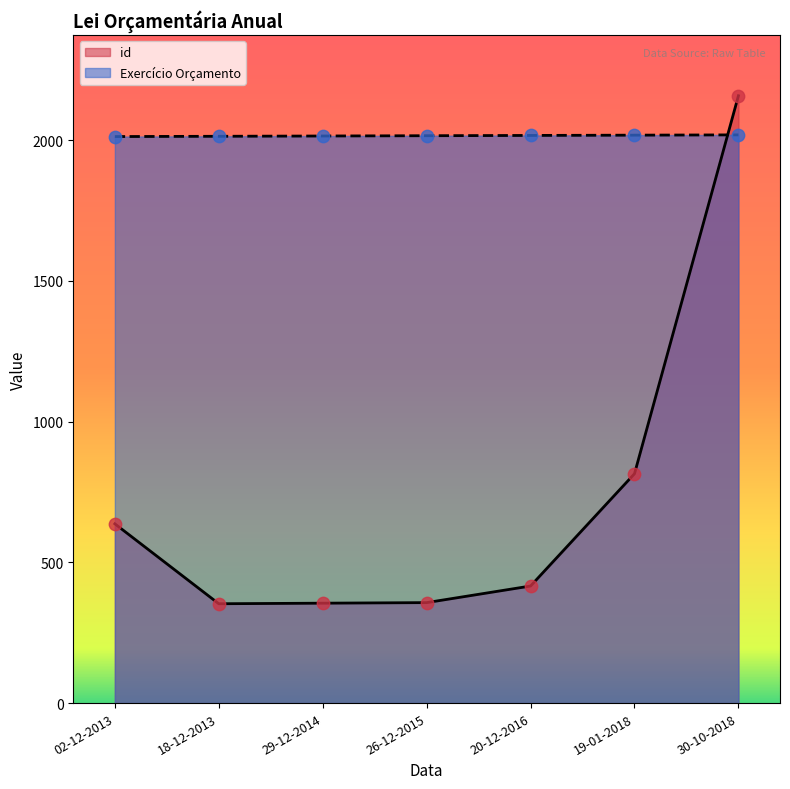

Which series contains the highest Y value?

id